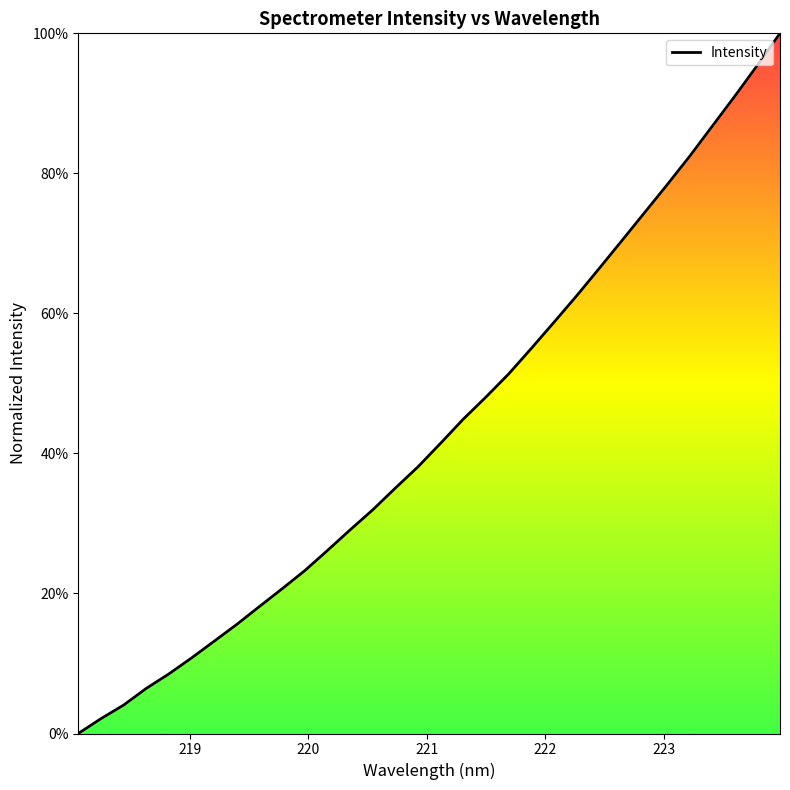

What is the greatest value displayed?

100.0